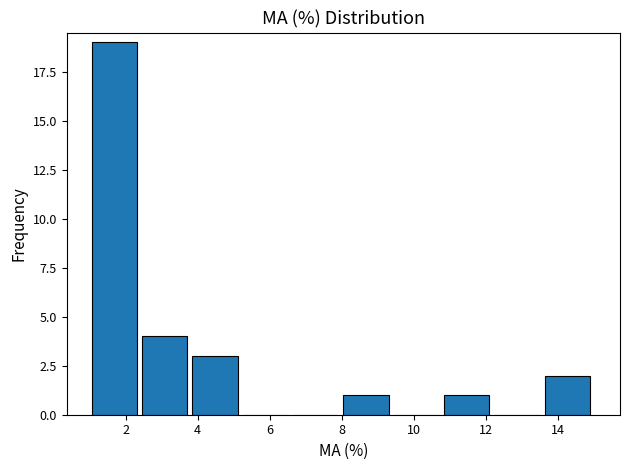

How tall is the bar that spans 2.4 to 3.8 on the x-axis? Neither the bar edges nor the heights are printed on the chart, so give them approximately, as read against the axes.

4